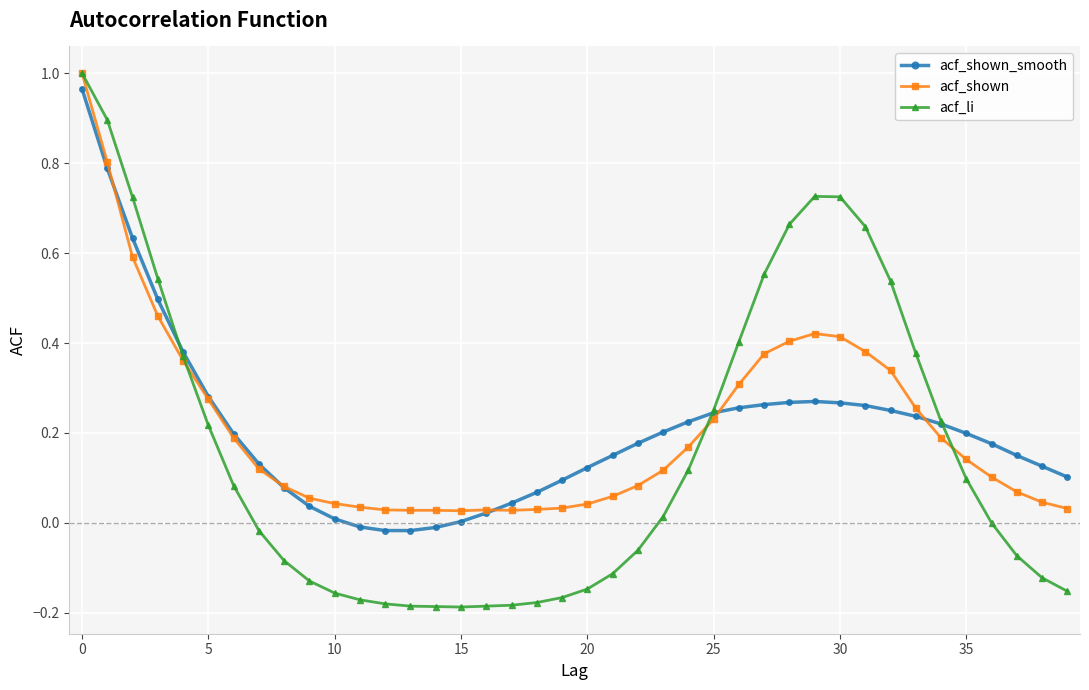

Which series has the largest range (max minus min)?

acf_li